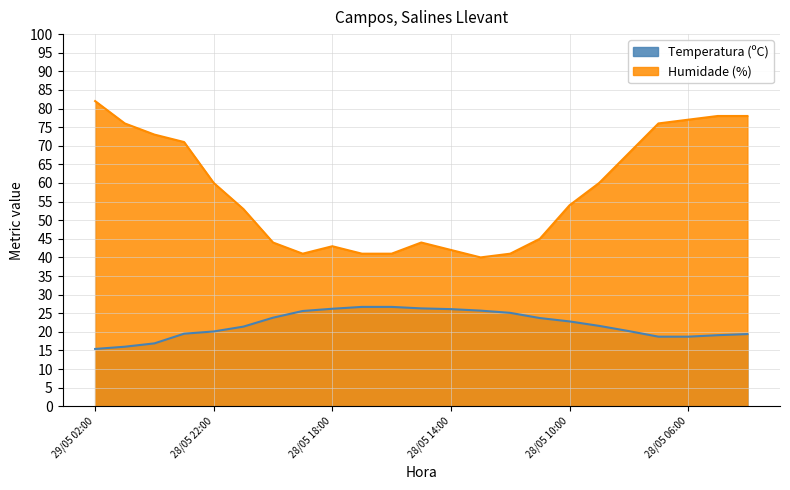

The value of Temperatura (ºC) at 28/05 05:00 is 19.1. True or false?

True